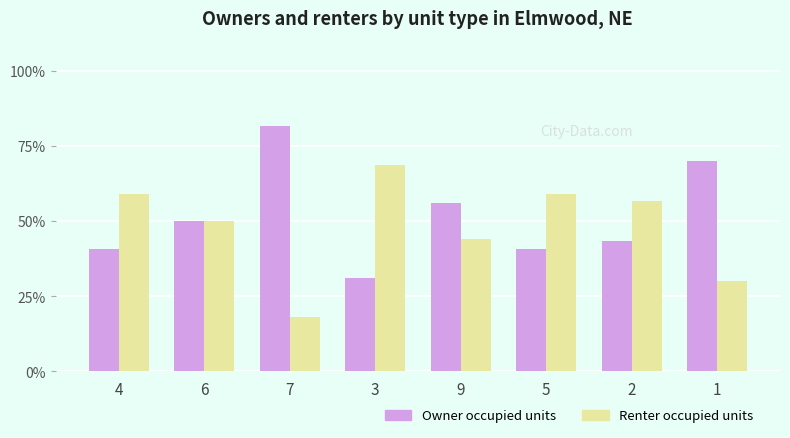

True or false: Renter occupied units has a value of 89.1 at 2.

False